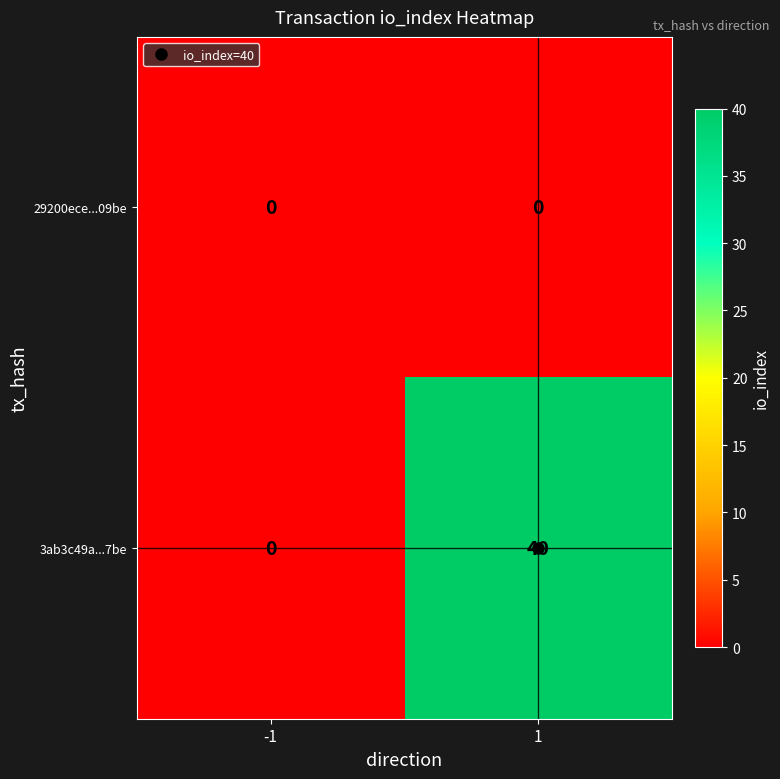

Rank the series by their average value, from lowest to highest.

29200ece...09be, 3ab3c49a...7be